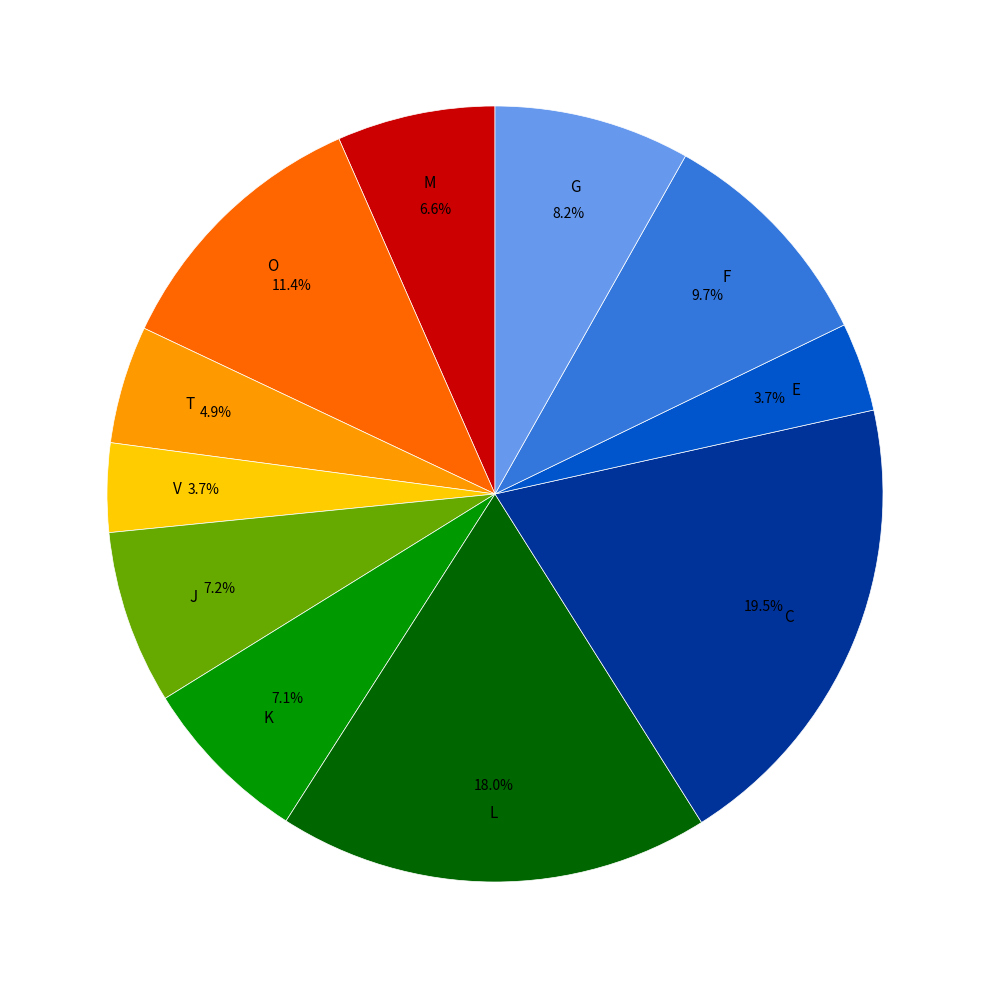

Does any single category account for the majority?

No